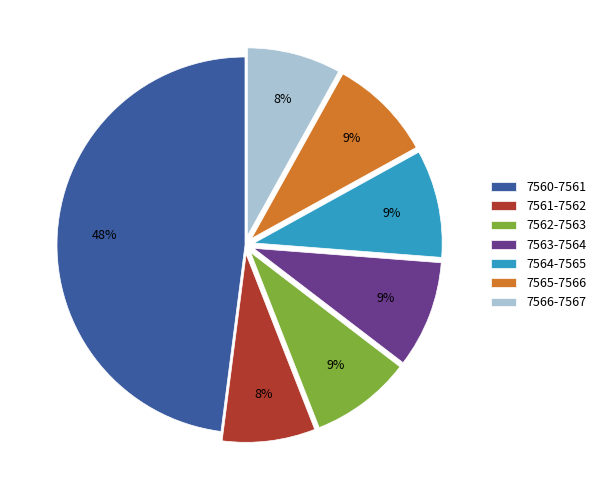

Which has a higher value, 7562-7563 or 7560-7561?

7560-7561